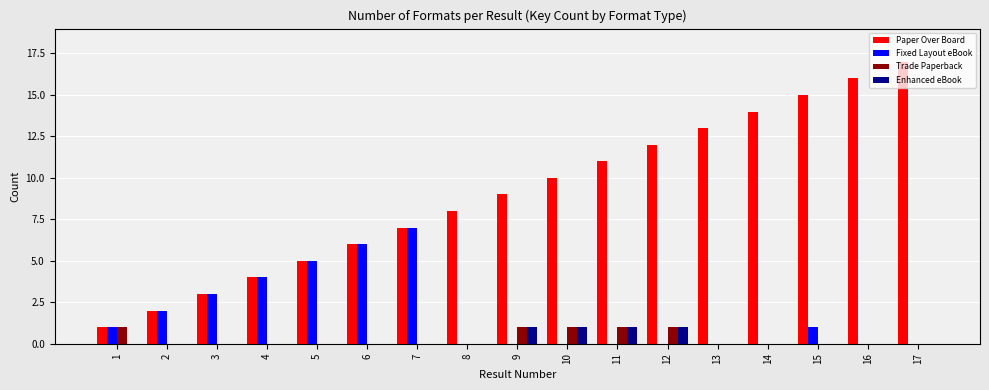

Between 13 and 17, which series saw the biggest shift?

Paper Over Board